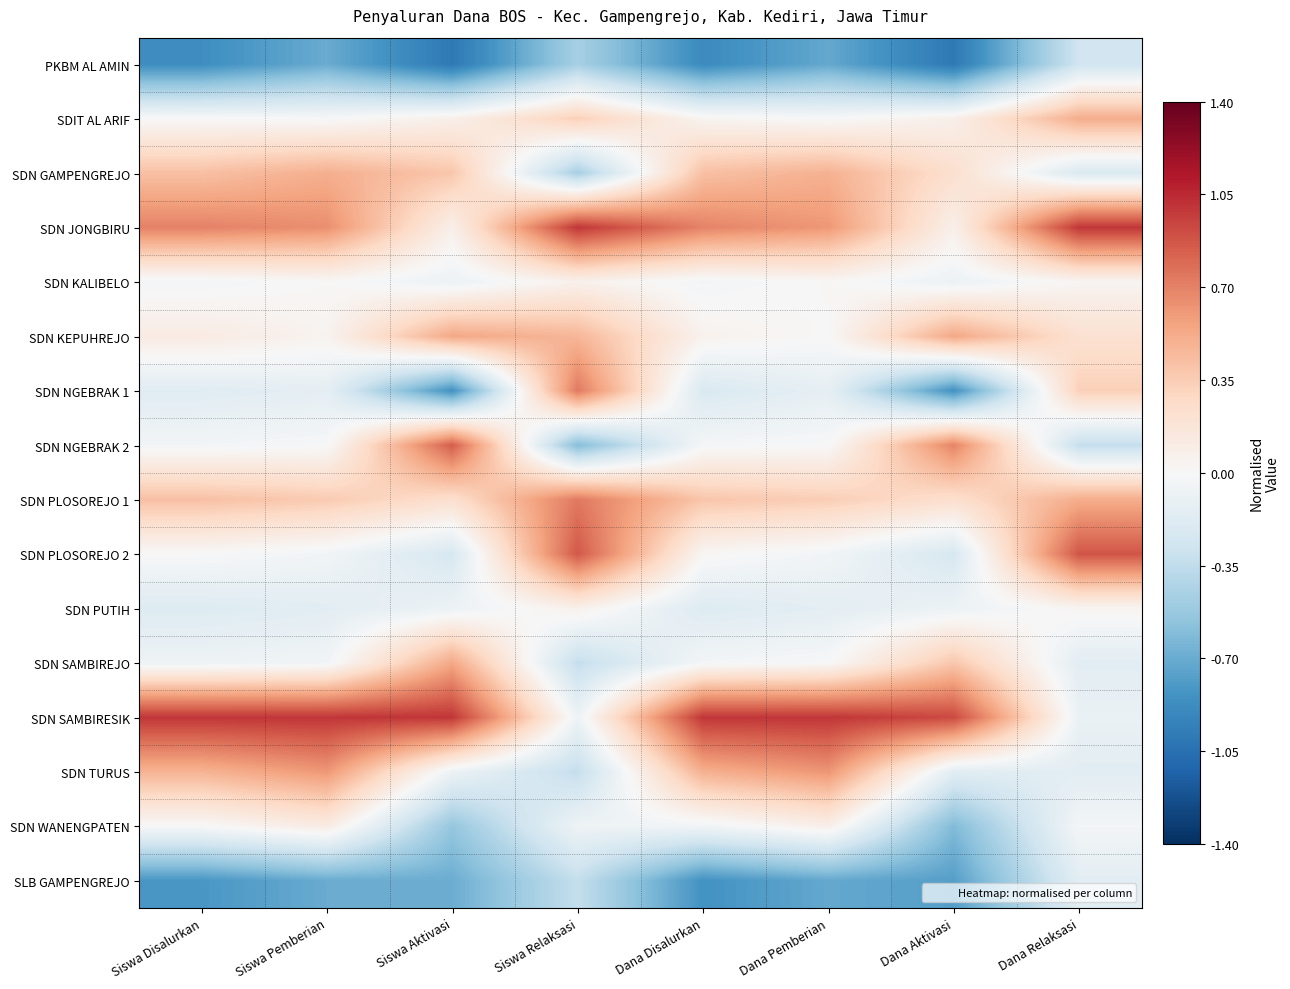

What is the maximum value shown in the chart?

1.0